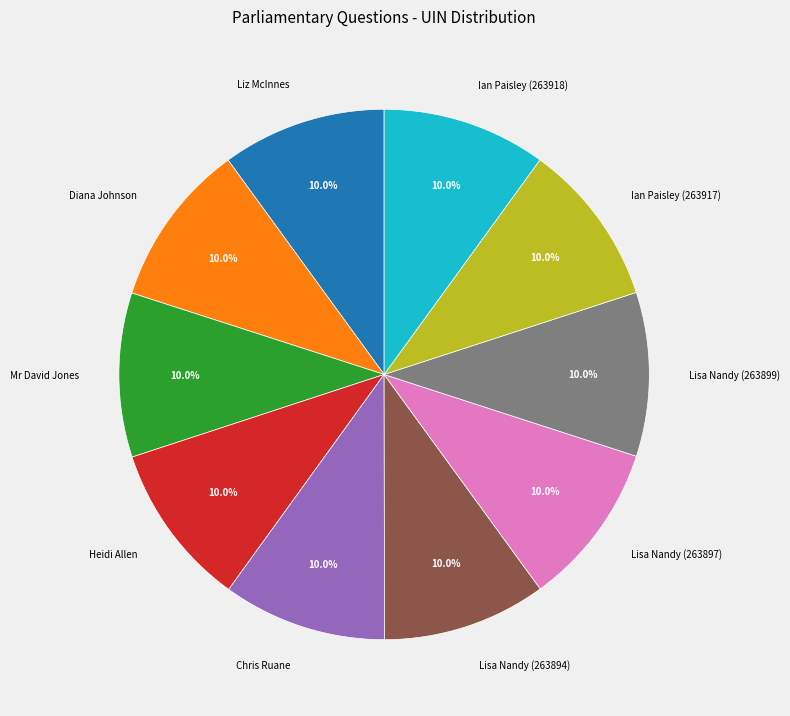

What percentage do Lisa Nandy (263899) and Ian Paisley (263917) together represent?

20.0%